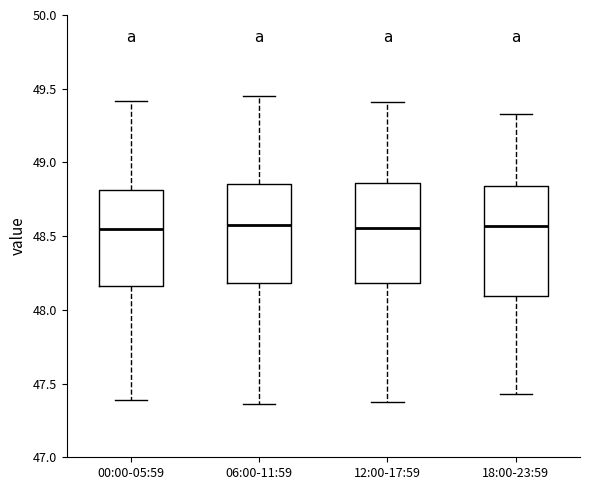

Comparing the boxes themselves (not the whiskers), which one is the tallest?

18:00-23:59